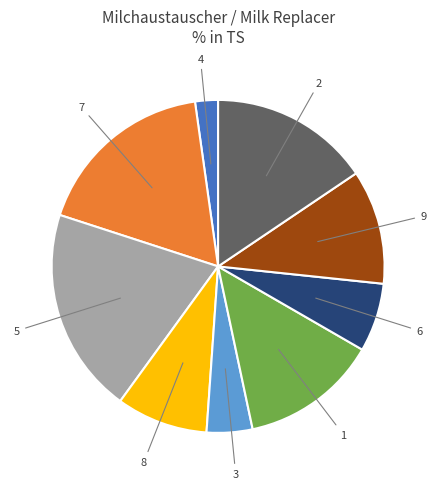

Is there a majority slice in this chart?

No